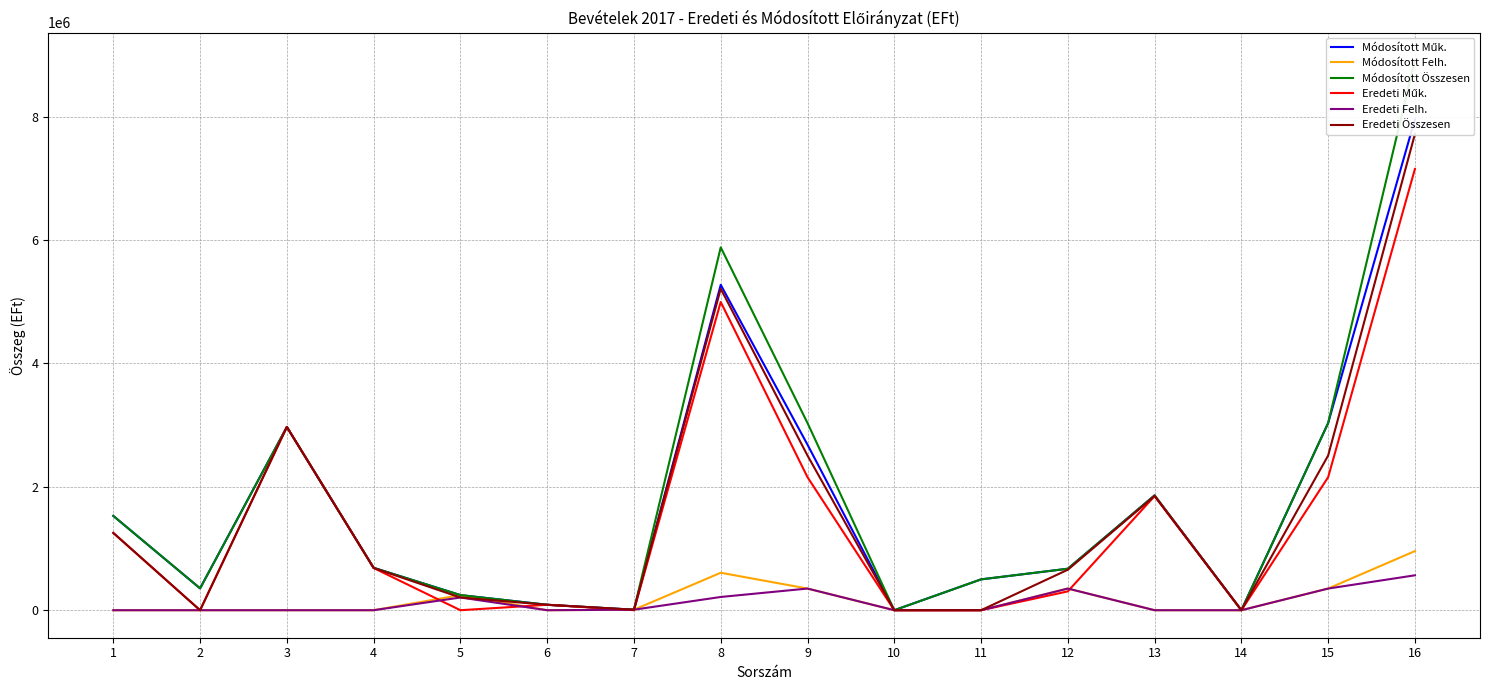

Between 13 and 11, which is larger?

13